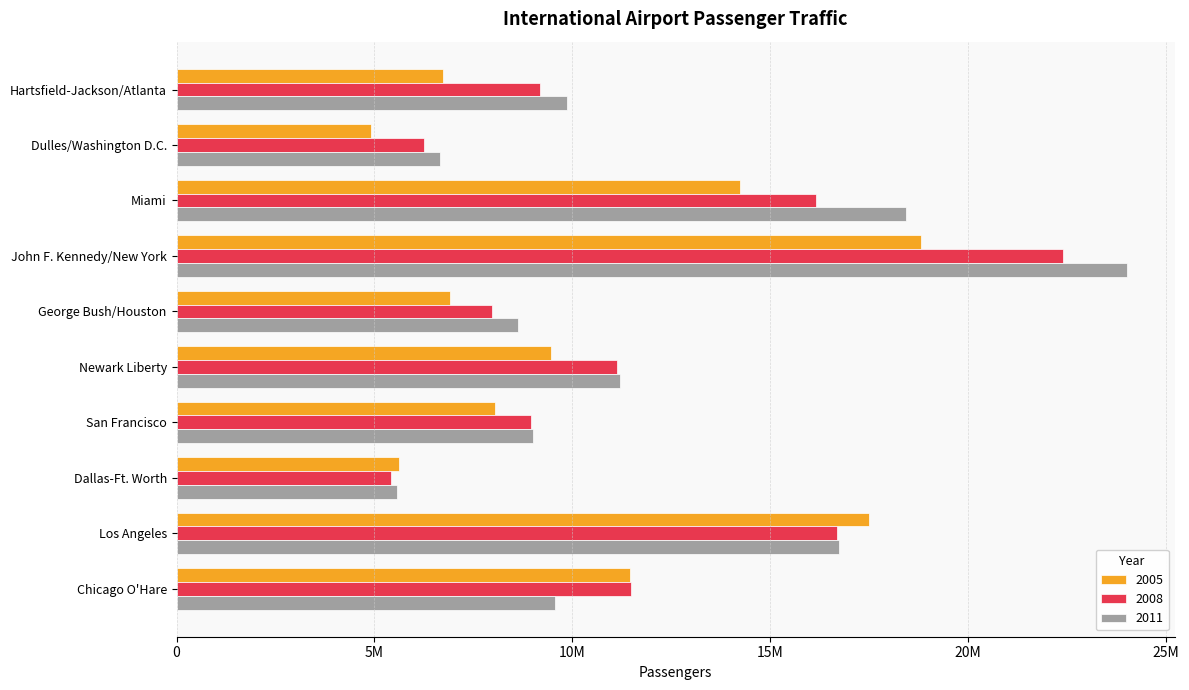

List the series in order of their peak value, highest first.

2011, 2008, 2005